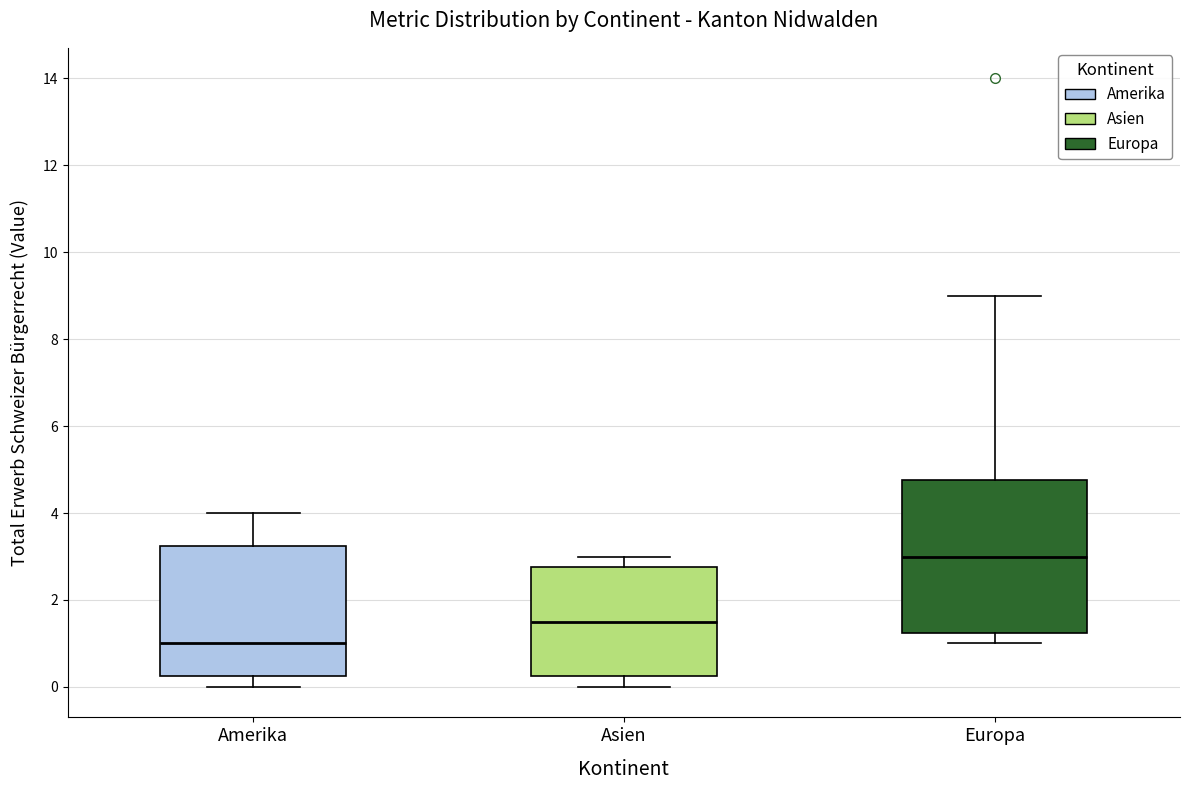

Reading left to right, transcribe this box plot: for each box, give where its median line is, the range the box spans, and where its two whiskers end, as read against the y-axis. The values are not printed on the chart, so give them approximately, as read against the axis.

Amerika: median 1.0, box 0.2 to 3.2, whiskers 0.0 to 4.0
Asien: median 1.6, box 0.2 to 2.8, whiskers 0.0 to 3.0
Europa: median 3.0, box 1.2 to 4.8, whiskers 1.0 to 9.0